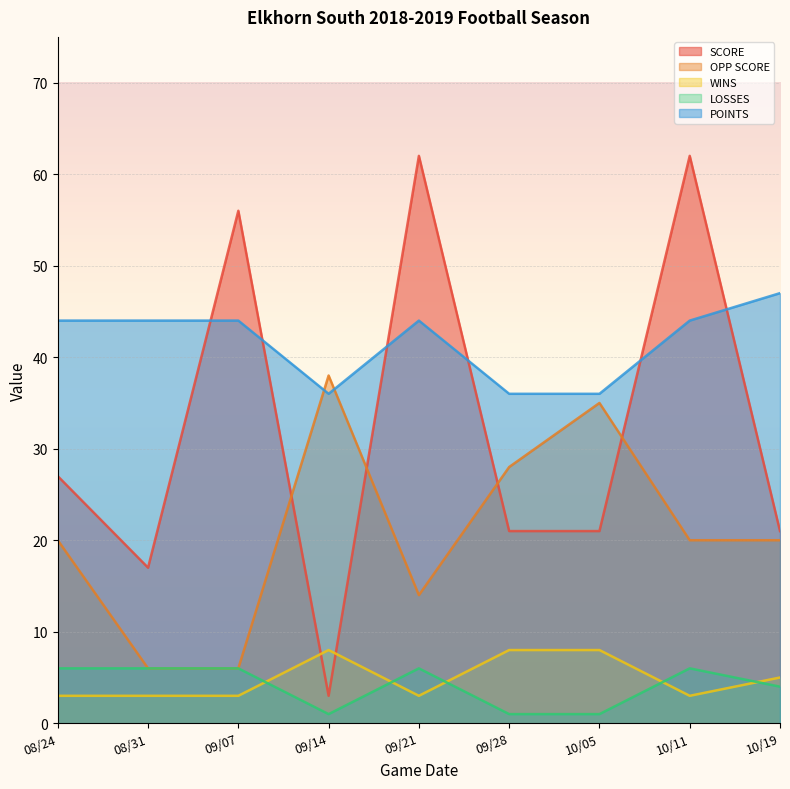

What is the total value across all series at 08/31?

76